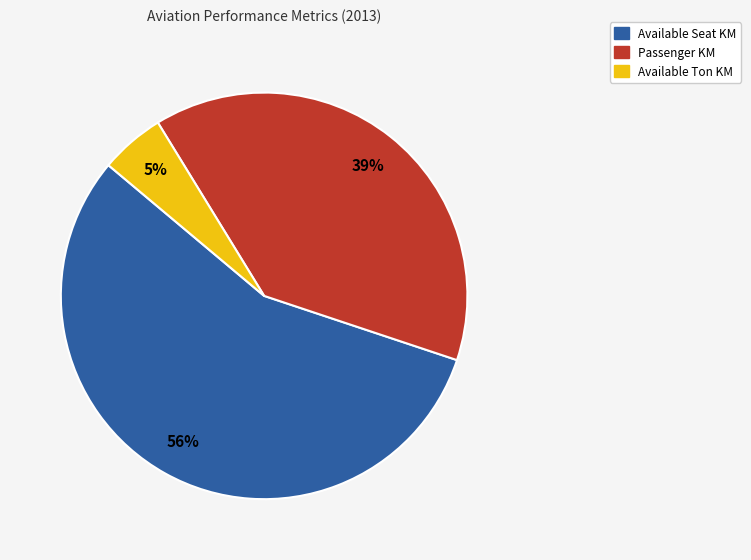

Is there any slice that represents more than half of the pie?

Yes